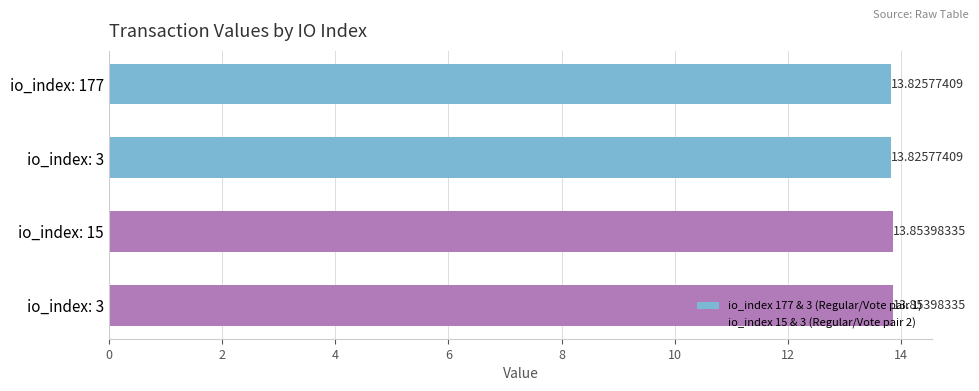

Are the bars horizontal?

Yes